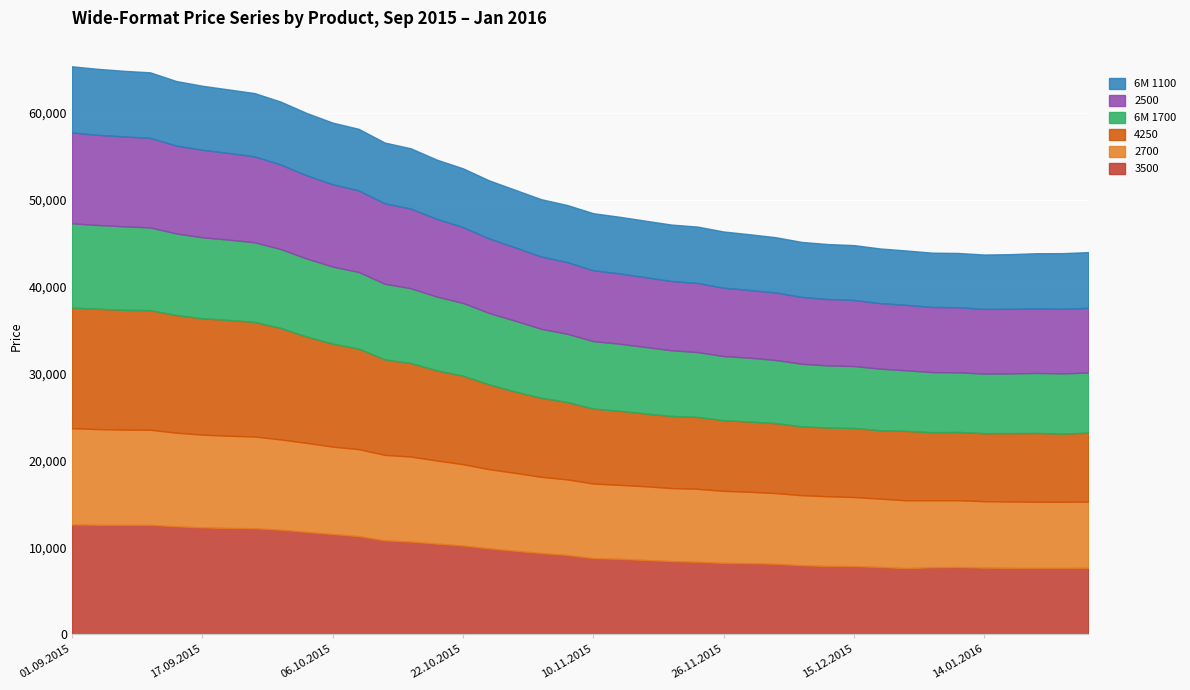

Which has a higher value, 19.11.2015 or 12.01.2016?

19.11.2015